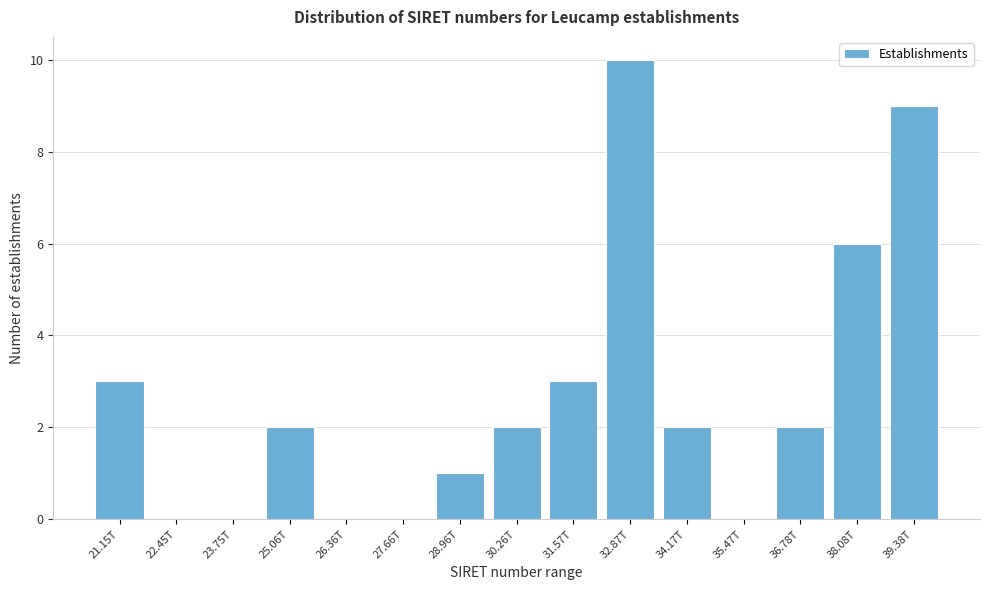

Reading left to right, list all the values displayed in this chart.

21.15T=3	22.45T=0	23.75T=0	25.06T=2	26.36T=0	27.66T=0	28.96T=1	30.26T=2	31.57T=3	32.87T=10	34.17T=2	35.47T=0	36.78T=2	38.08T=6	39.38T=9